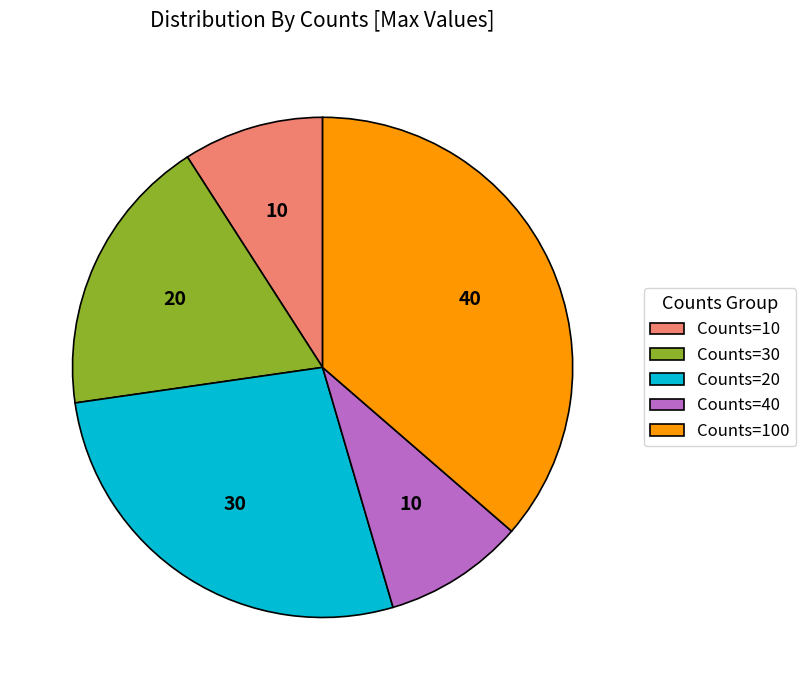

Is there any slice that represents more than half of the pie?

No